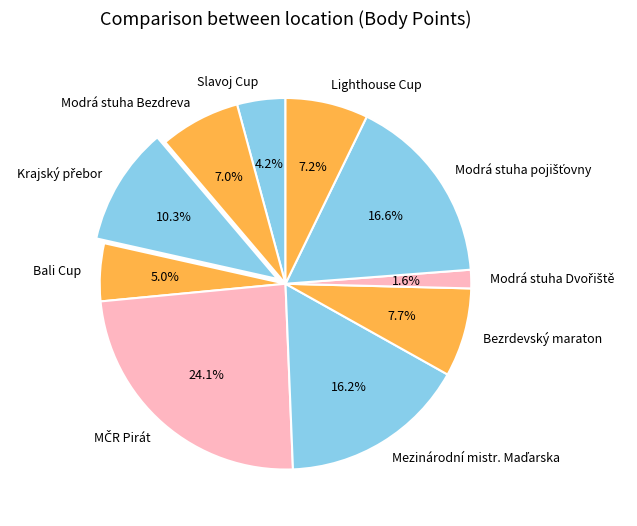

Which has a higher value, Bezrdevský maraton or Modrá stuha Bezdreva?

Bezrdevský maraton